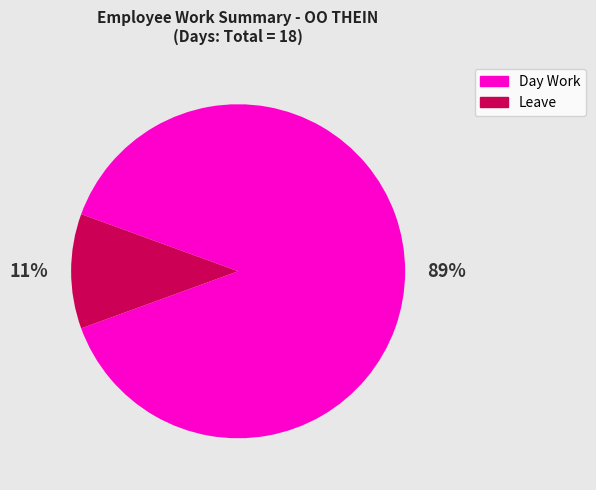

Is Leave the majority of the pie?

No